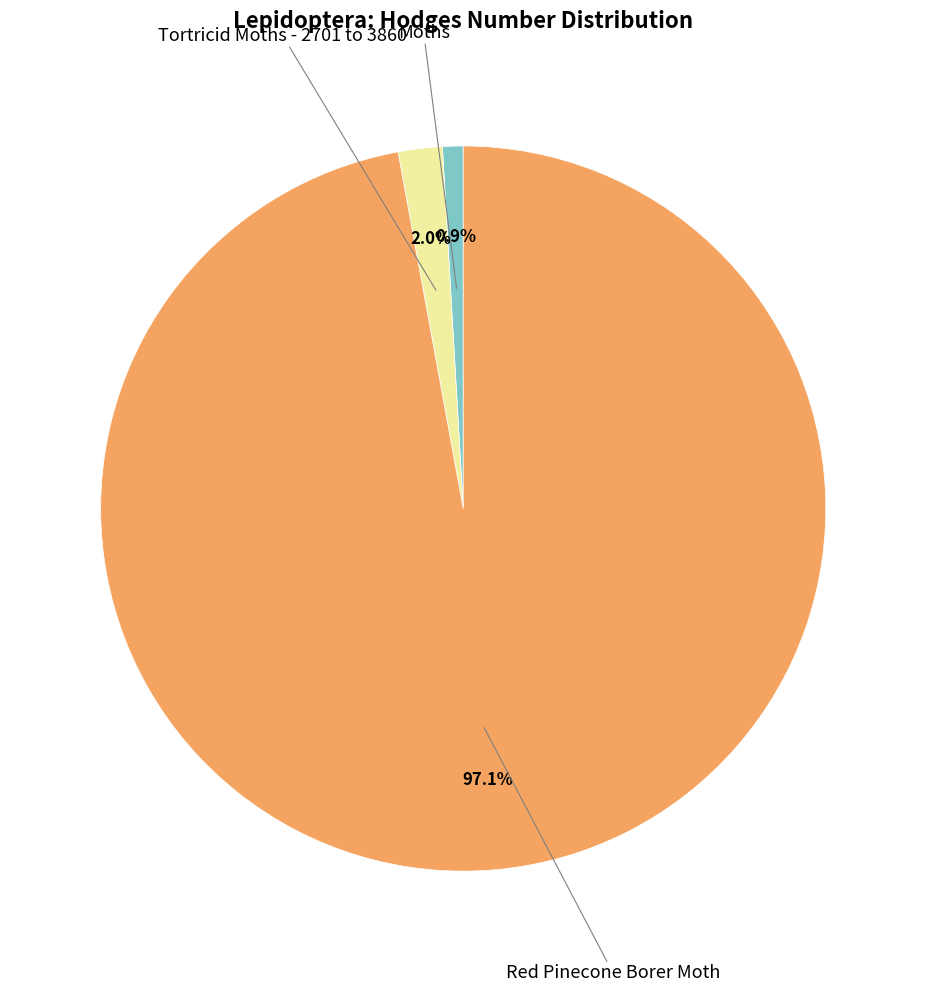

Is there a majority slice in this chart?

Yes